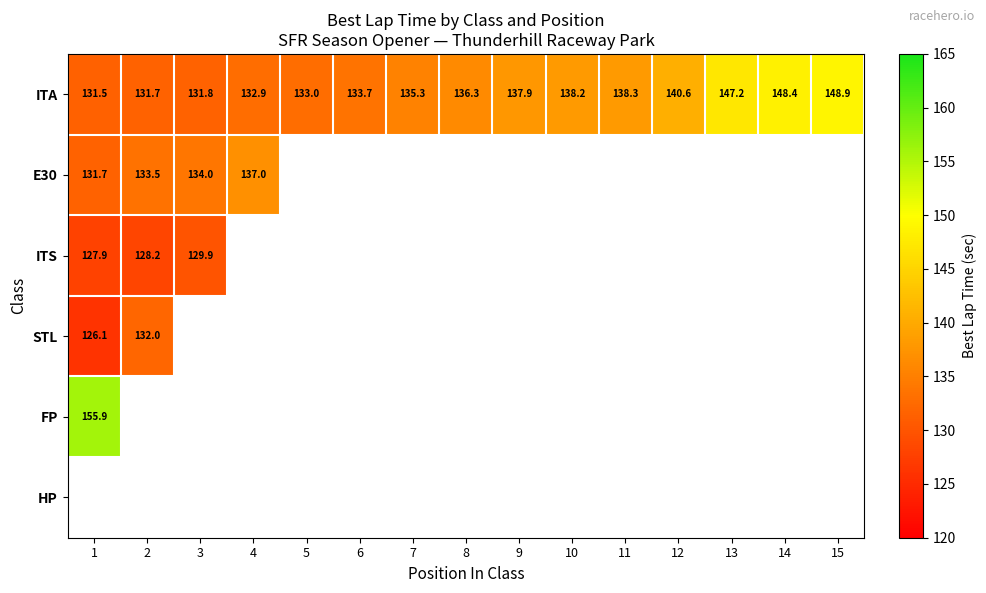

How many data points does each series have?

15